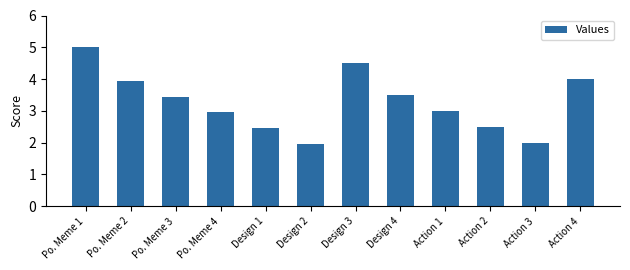

Which category has the highest value across all series?

Po. Meme 1